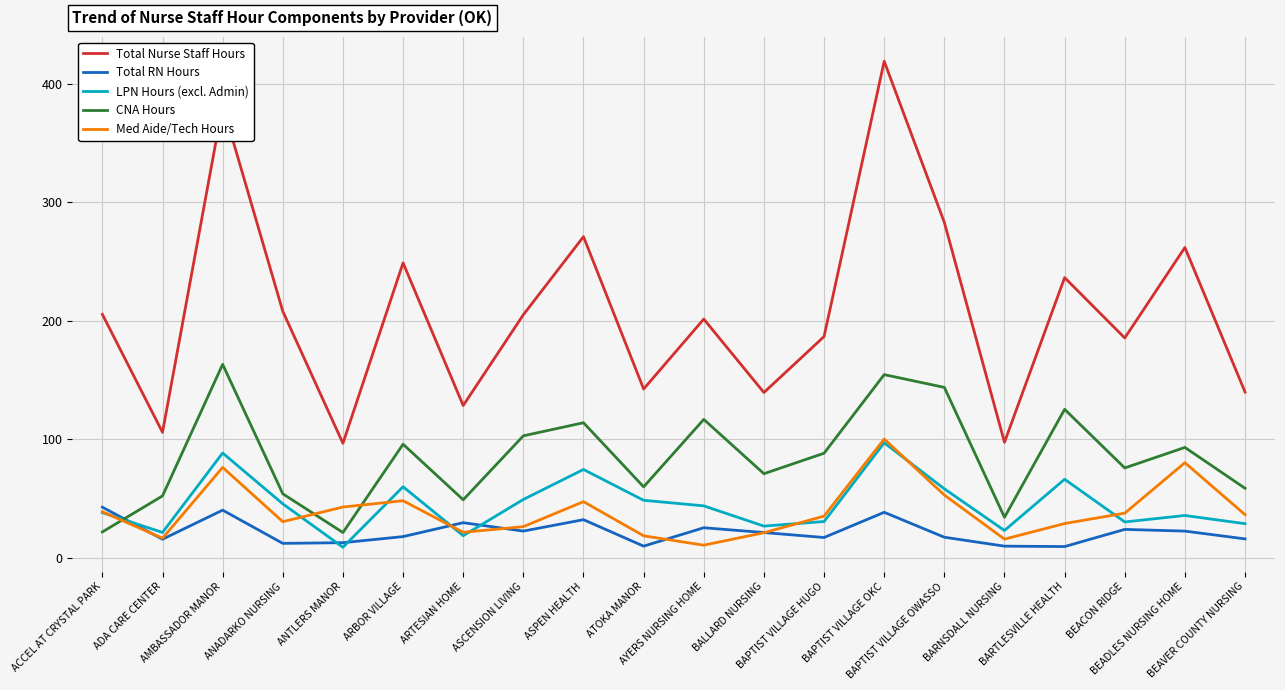

True or false: Total RN Hours and CNA Hours cross at least once.

True